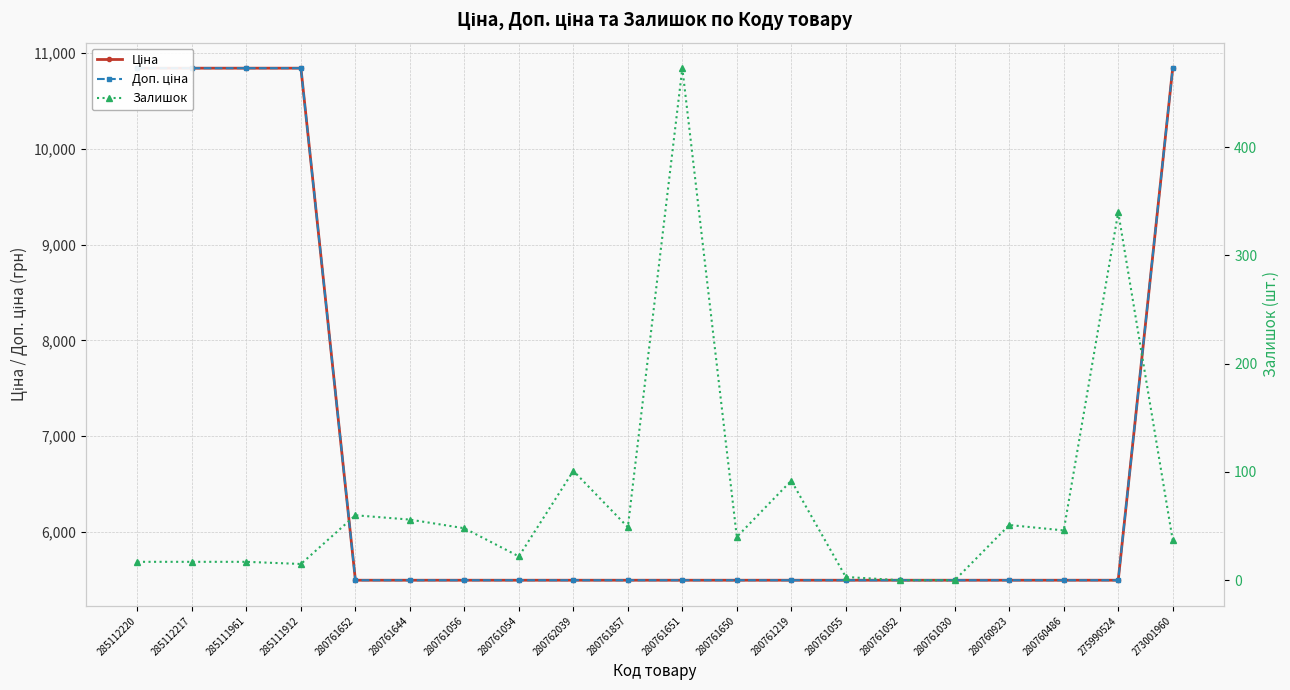

At which category is the sum across all series the highest?

273001960